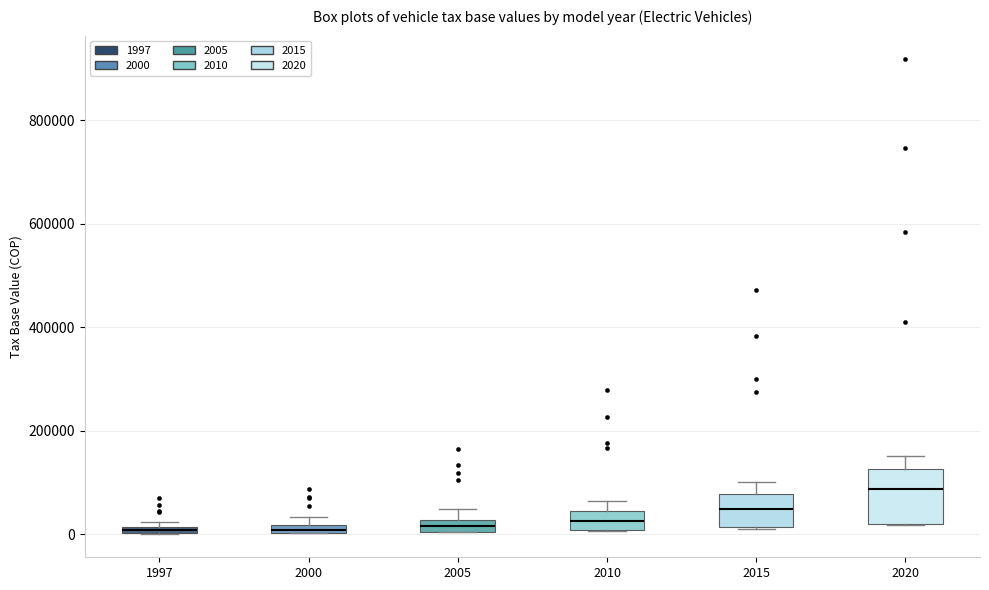

Where is the lower edge of the box at x = 2000 on the y-axis? The values are not printed on the chart, so give them approximately, as read against the axis.

0